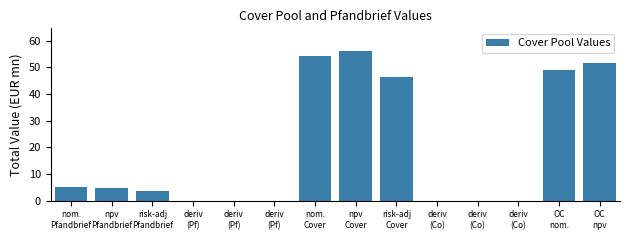

How many distinct data groups are displayed?

1